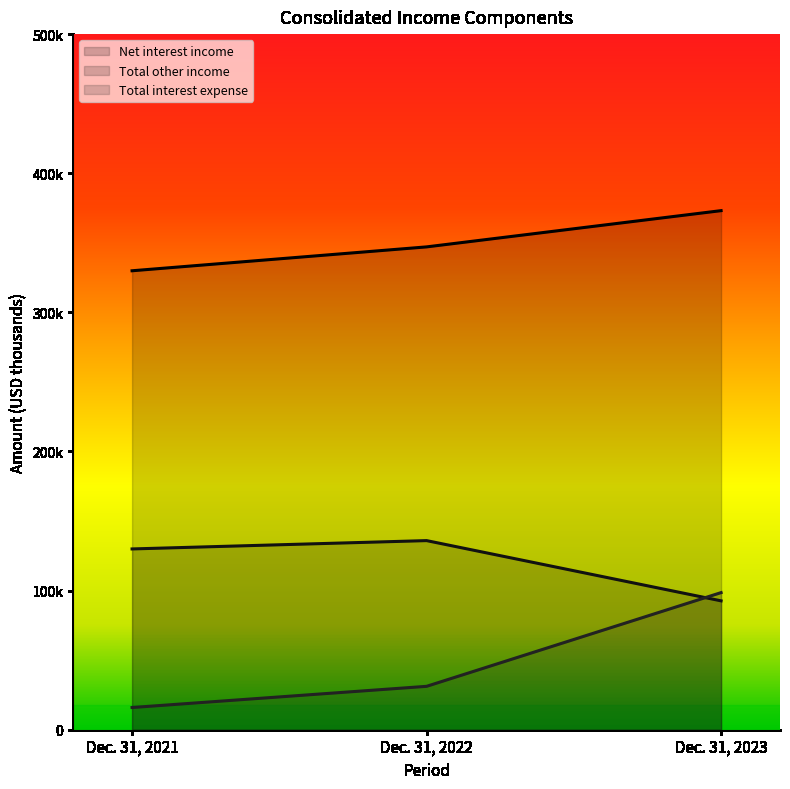

Reading left to right, what are all the values shown in this chart?

Net interest income: 329893	347059	373113
Total other income: 129944	135935	92634
Total interest expense: 15960	31188	98557